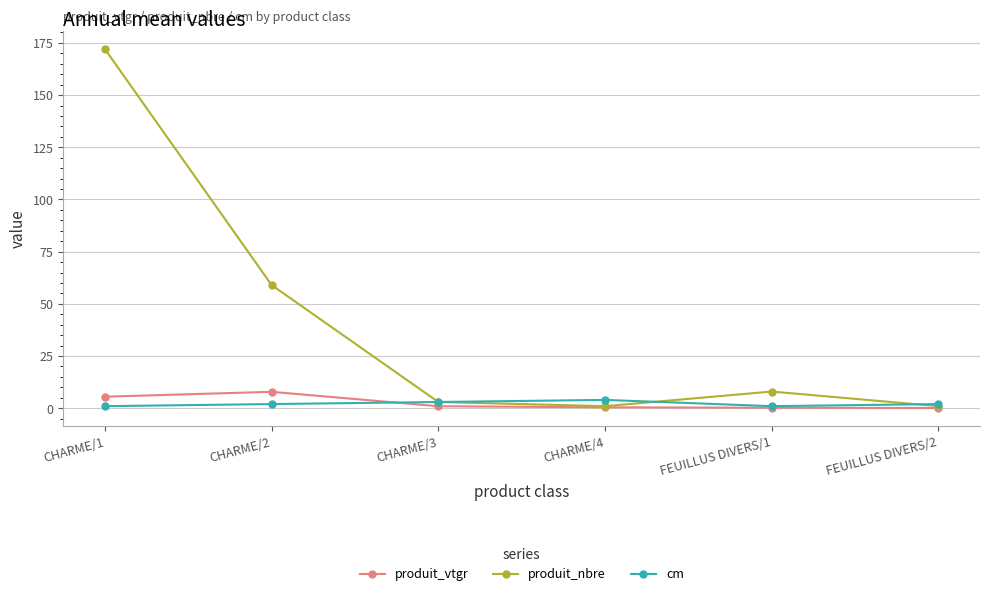

Is it true that produit_vtgr equals 0.5 at CHARME/4?

True